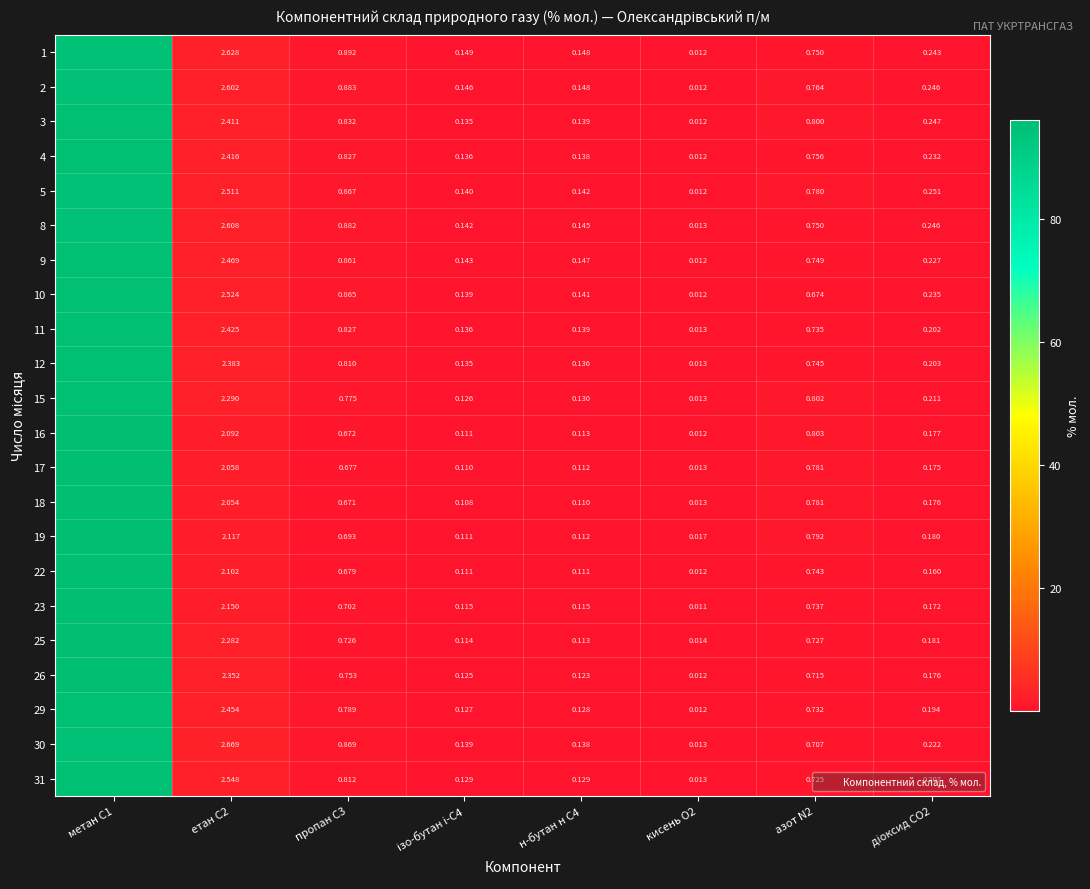

Which label corresponds to the largest value in the chart?

метан C1